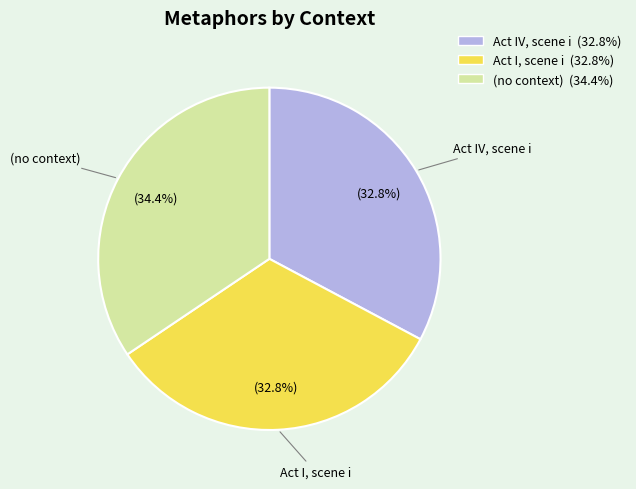

How many segments does this pie chart have?

3